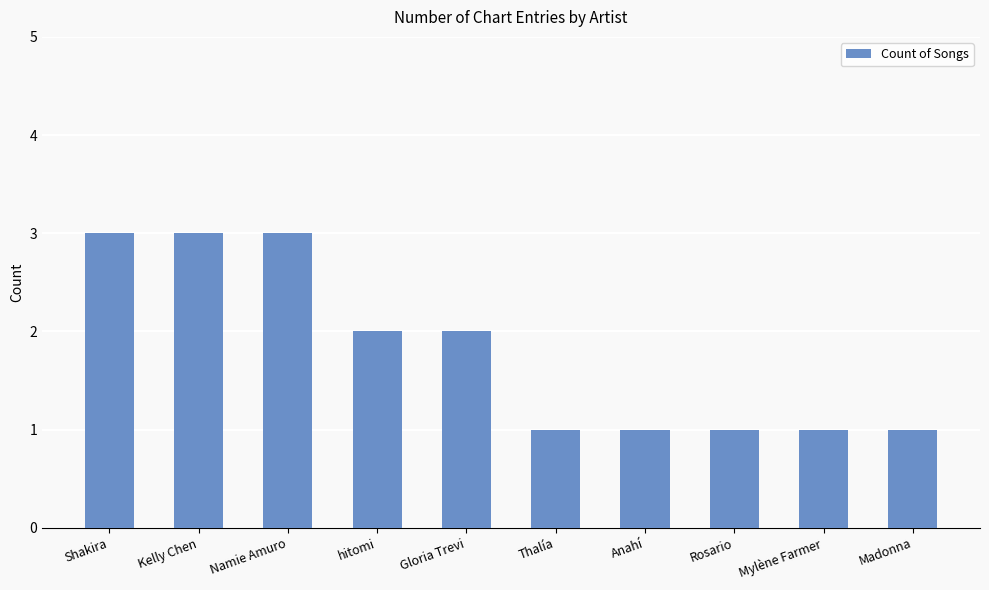

Count the values in the range 1 to 3.

10